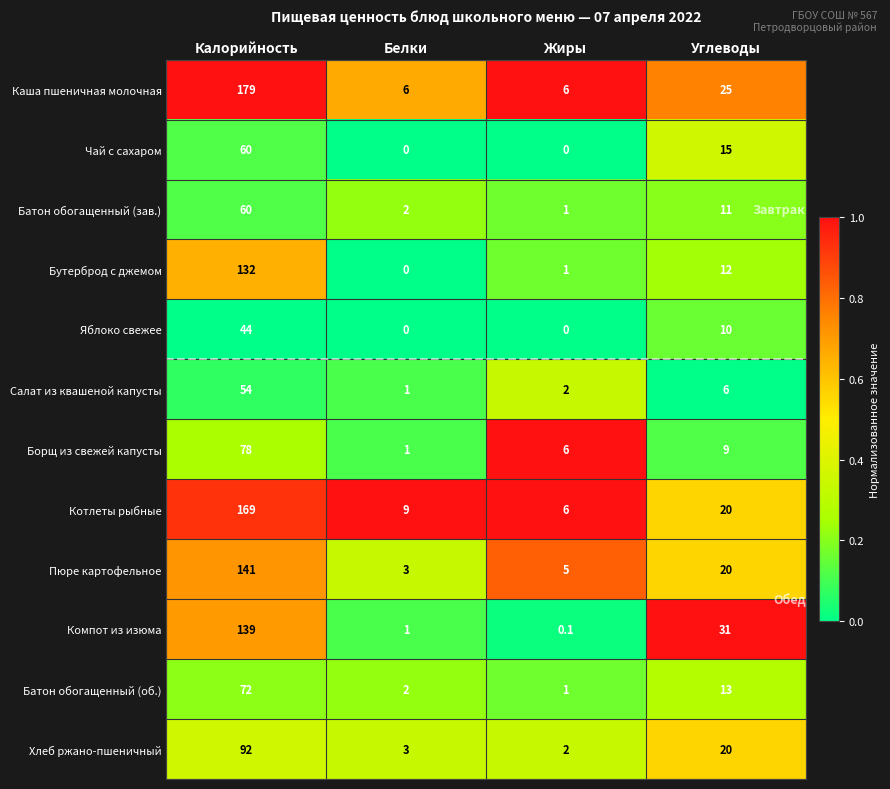

What is the approximate value of Котлеты рыбные at Жиры?

6.0